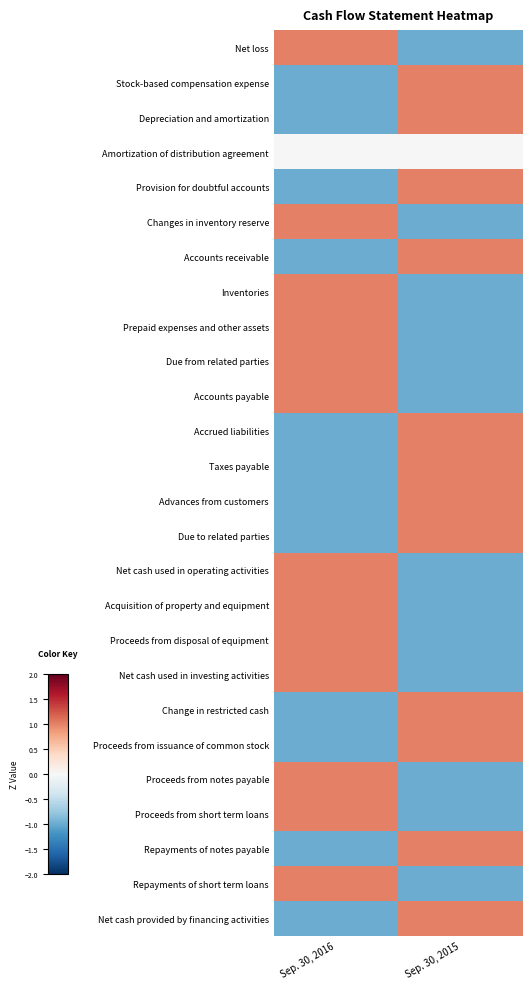

Rank the series by their maximum value, from lowest to highest.

Amortization of distribution agreement, Net loss, Stock-based compensation expense, Depreciation and amortization, Provision for doubtful accounts, Changes in inventory reserve, Accounts receivable, Inventories, Prepaid expenses and other assets, Due from related parties, Accounts payable, Accrued liabilities, Taxes payable, Advances from customers, Due to related parties, Net cash used in operating activities, Acquisition of property and equipment, Proceeds from disposal of equipment, Net cash used in investing activities, Change in restricted cash, Proceeds from issuance of common stock, Proceeds from notes payable, Proceeds from short term loans, Repayments of notes payable, Repayments of short term loans, Net cash provided by financing activities